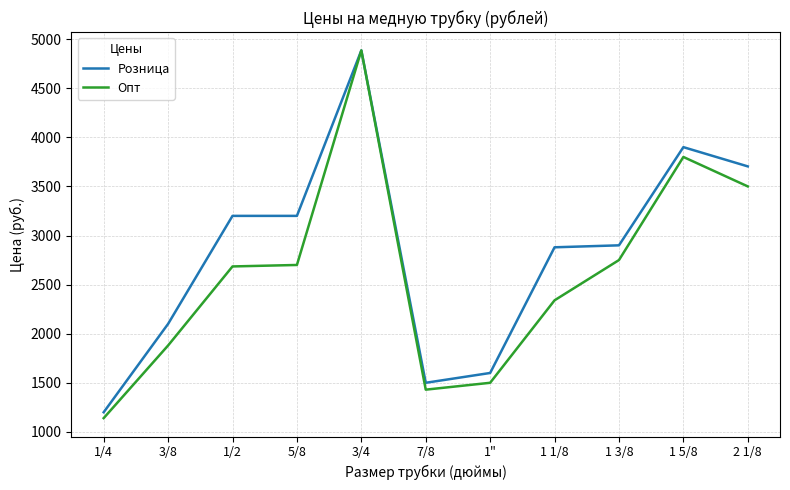

True or false: Розница has a value of 784 at 5/8.

False